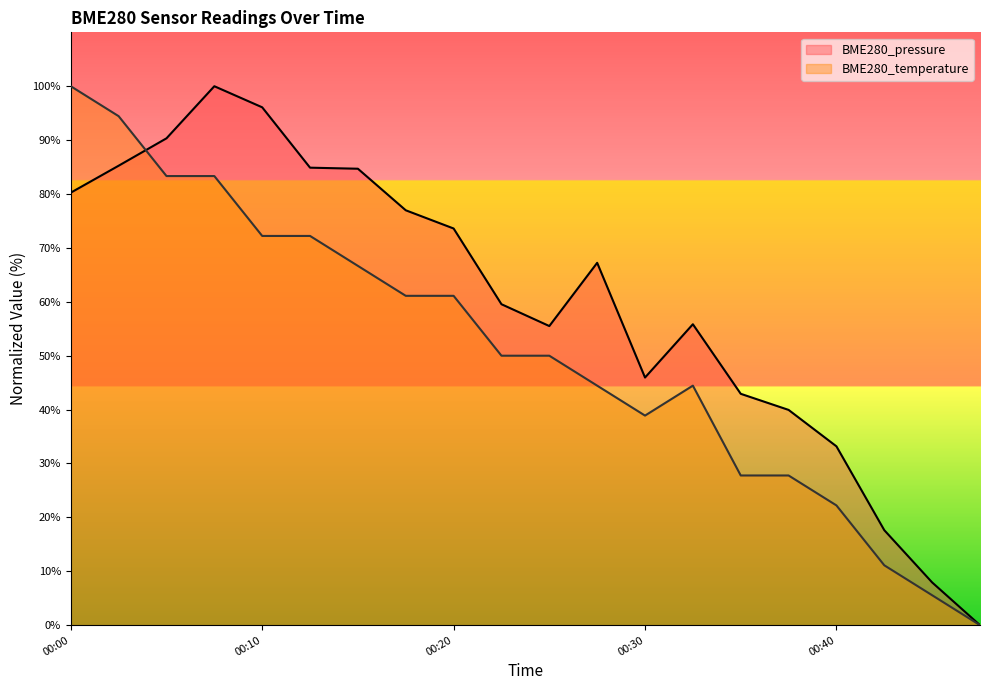

In BME280_pressure, how many points are lower than both neighbors (excluding endpoints)?

2